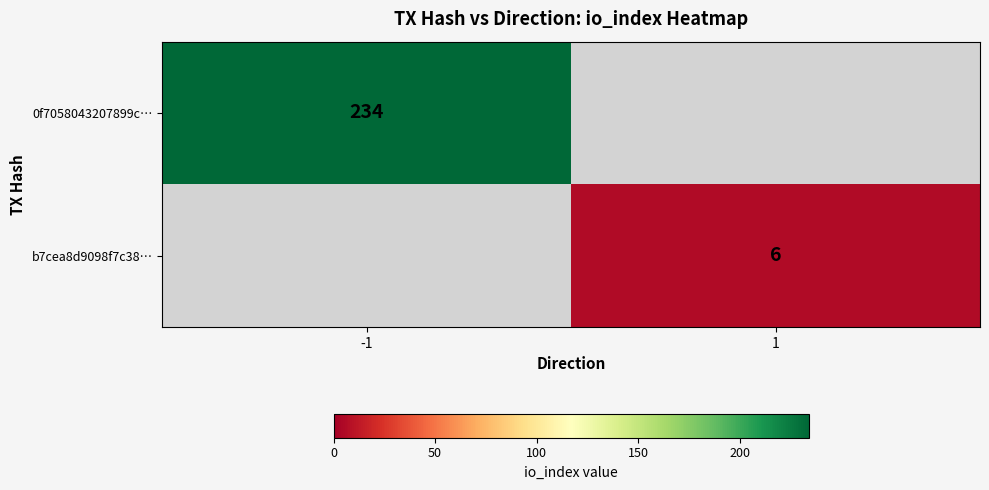

The value of b7cea8d9098f7c38… at 1 is 6. True or false?

True